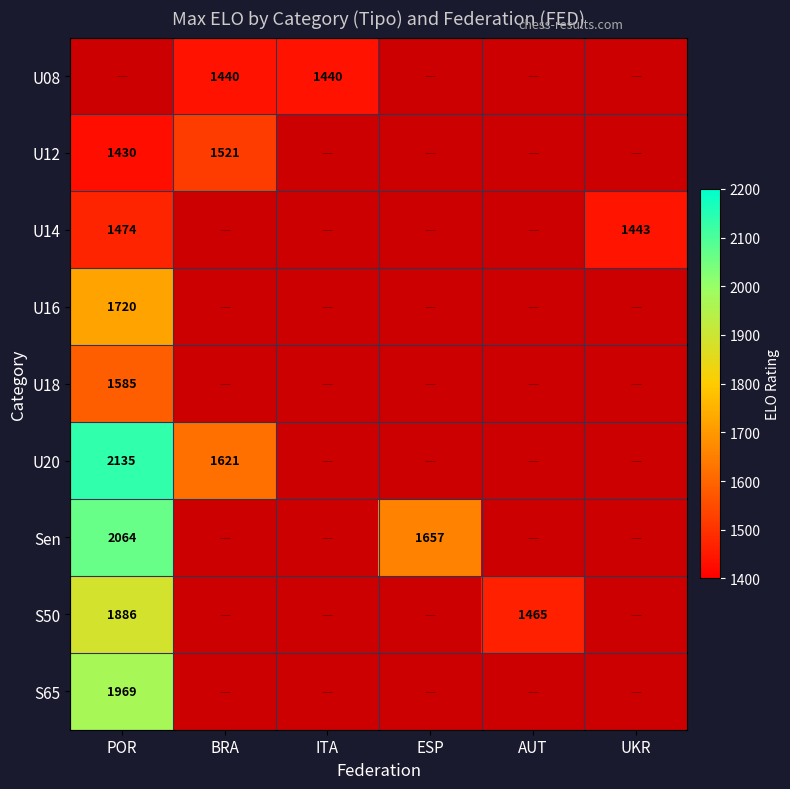

The U14 series shows 2262 at UKR. True or false?

False